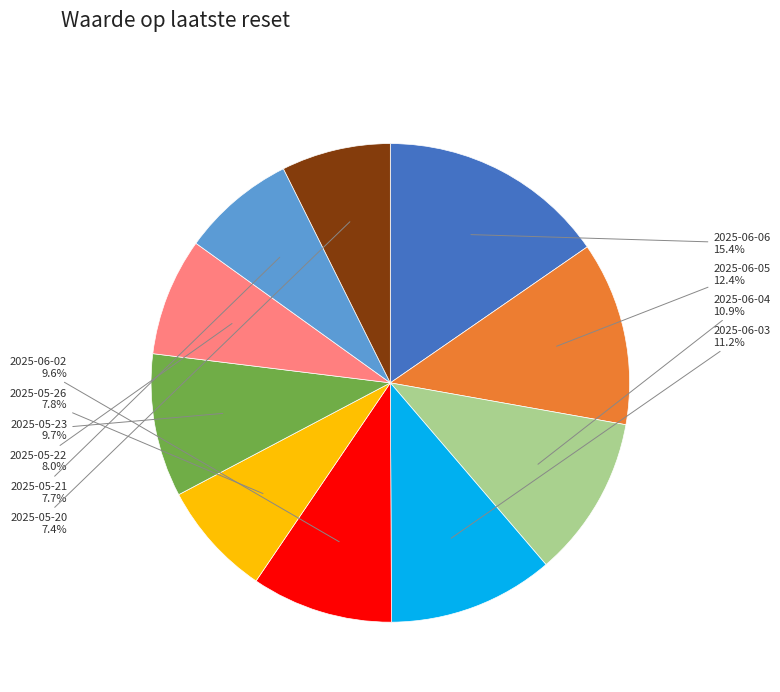

To the nearest percent, what percentage of the pie is 2025-06-05?

12%